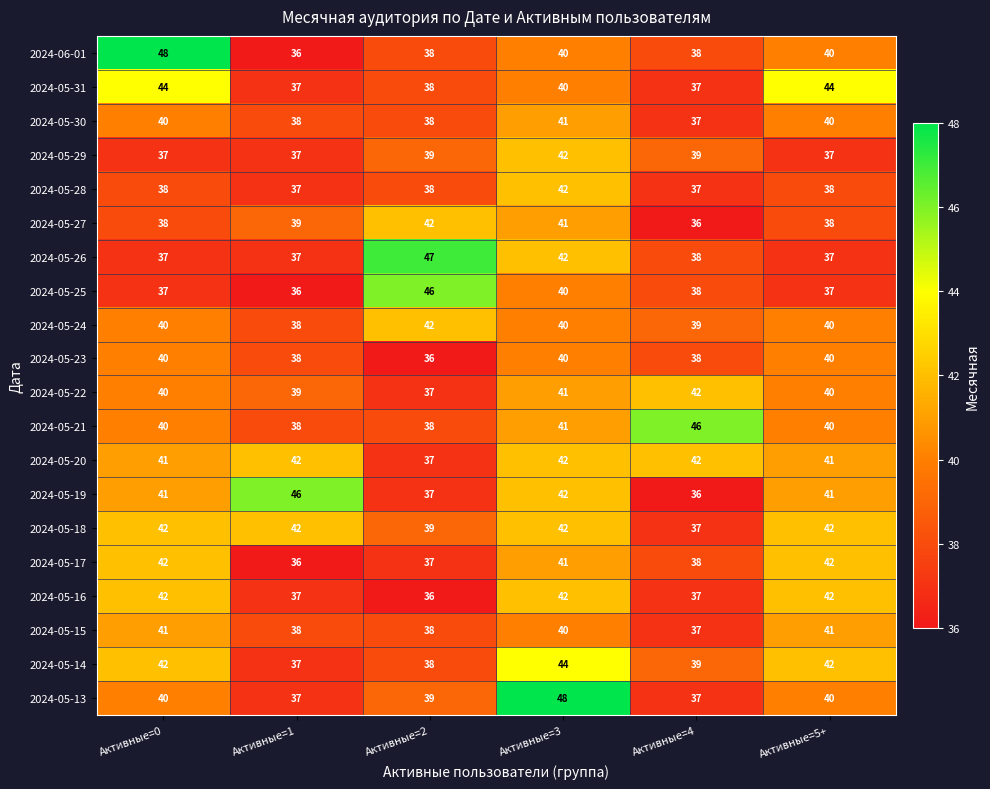

What is the smallest value displayed?

36